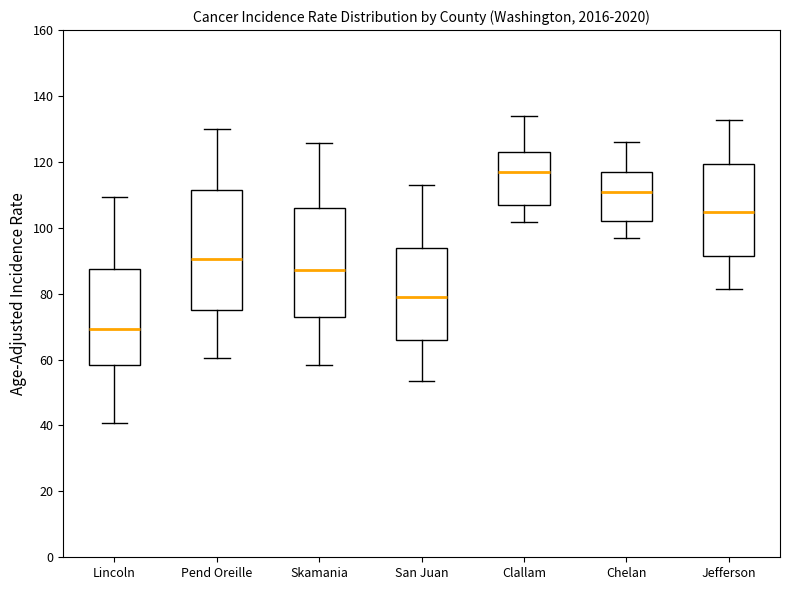

Reading left to right, read every box against the y-axis: the position of its median line, the range the box covers, and the ends of its whiskers. The values are not printed on the chart, so give them approximately, as read against the axis.

Lincoln: median 70, box 58 to 88, whiskers 40 to 110
Pend Oreille: median 90, box 76 to 112, whiskers 60 to 130
Skamania: median 88, box 74 to 106, whiskers 58 to 126
San Juan: median 78, box 66 to 94, whiskers 54 to 114
Clallam: median 118, box 108 to 124, whiskers 102 to 134
Chelan: median 110, box 102 to 118, whiskers 96 to 126
Jefferson: median 104, box 92 to 120, whiskers 82 to 132